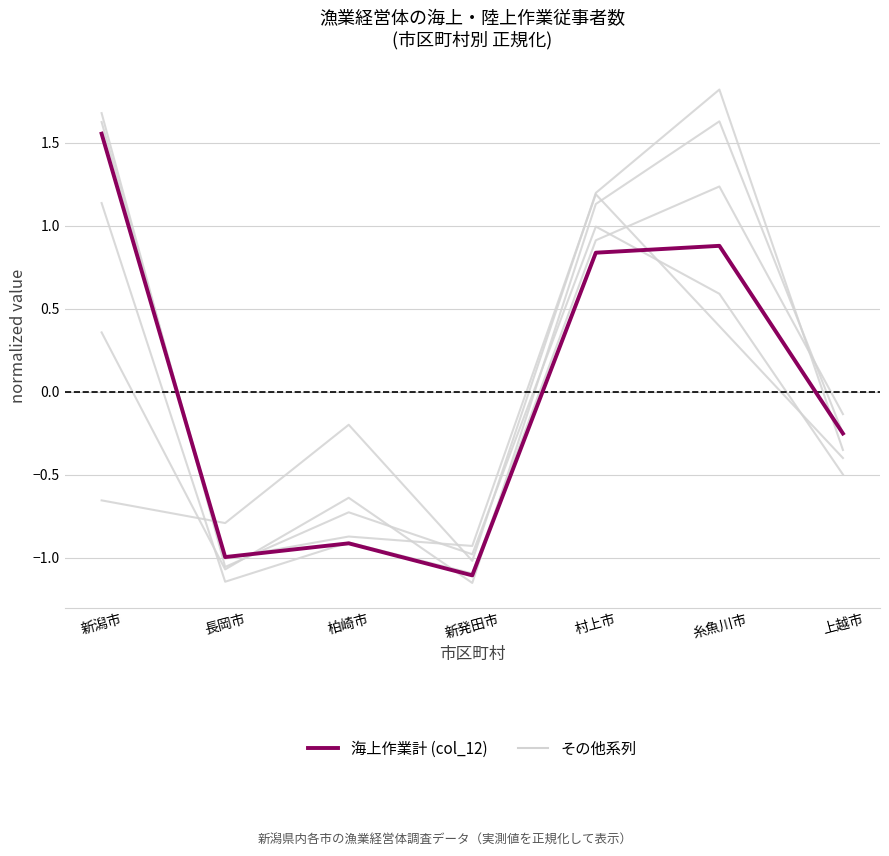

How many interior local valleys does the 海上作業計 series have?

2